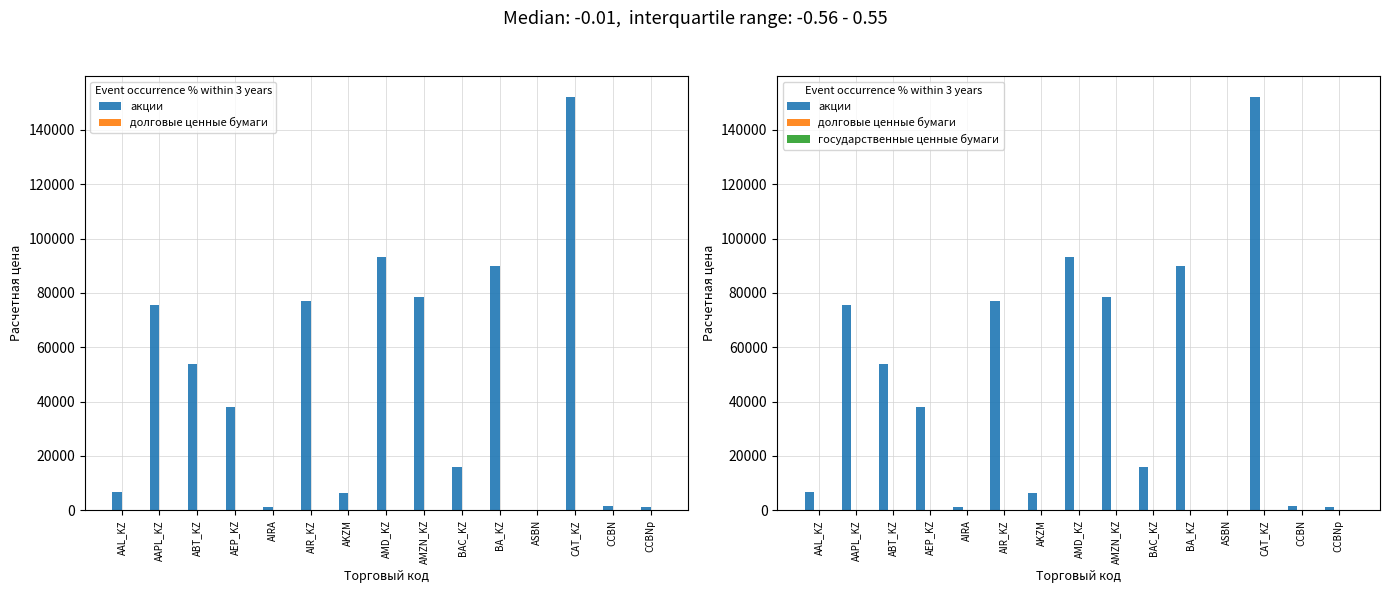

How many data points in долговые ценные бумаги are above 96?

8